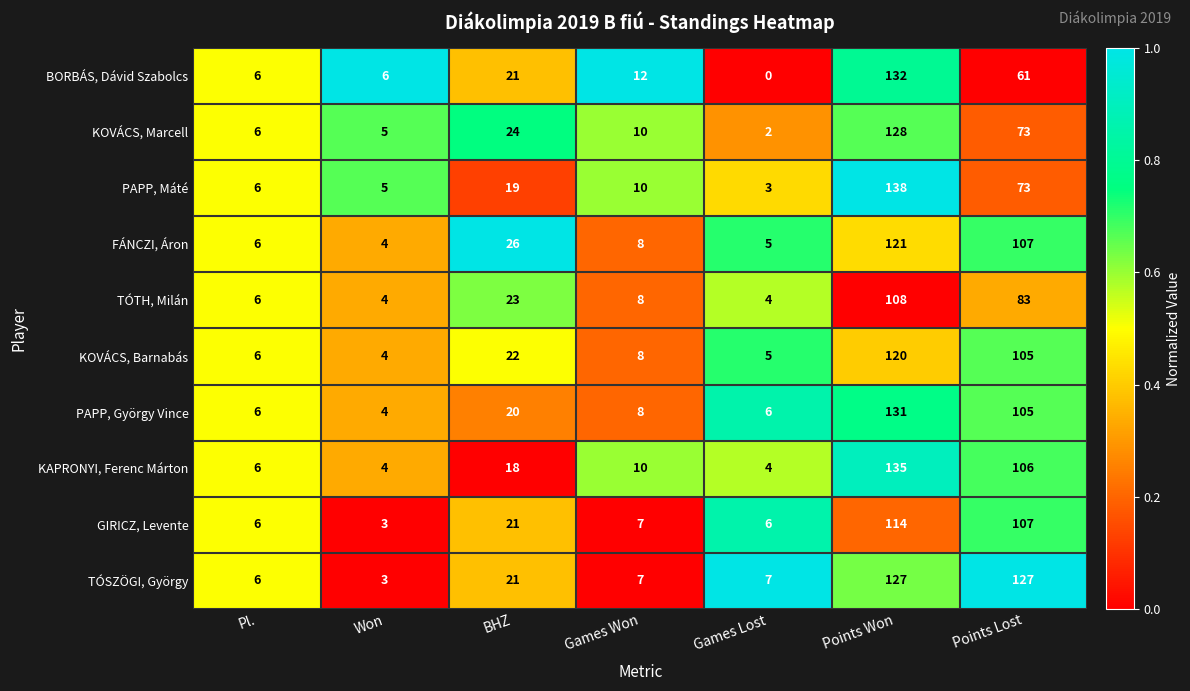

At which label does TÓSZÖGI, György first exceed 7?

BHZ